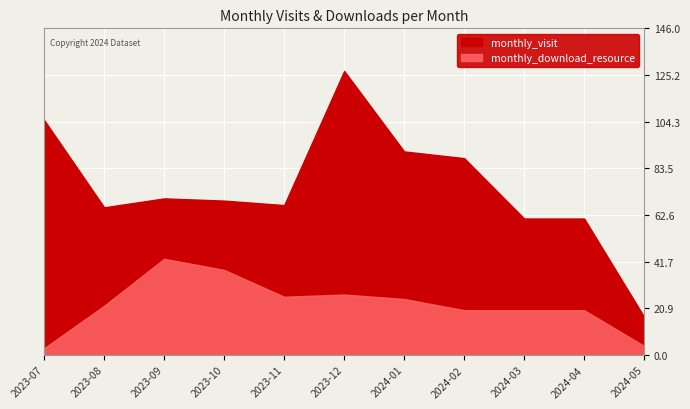

In monthly_download_resource, how many points are lower than both neighbors (excluding endpoints)?

1